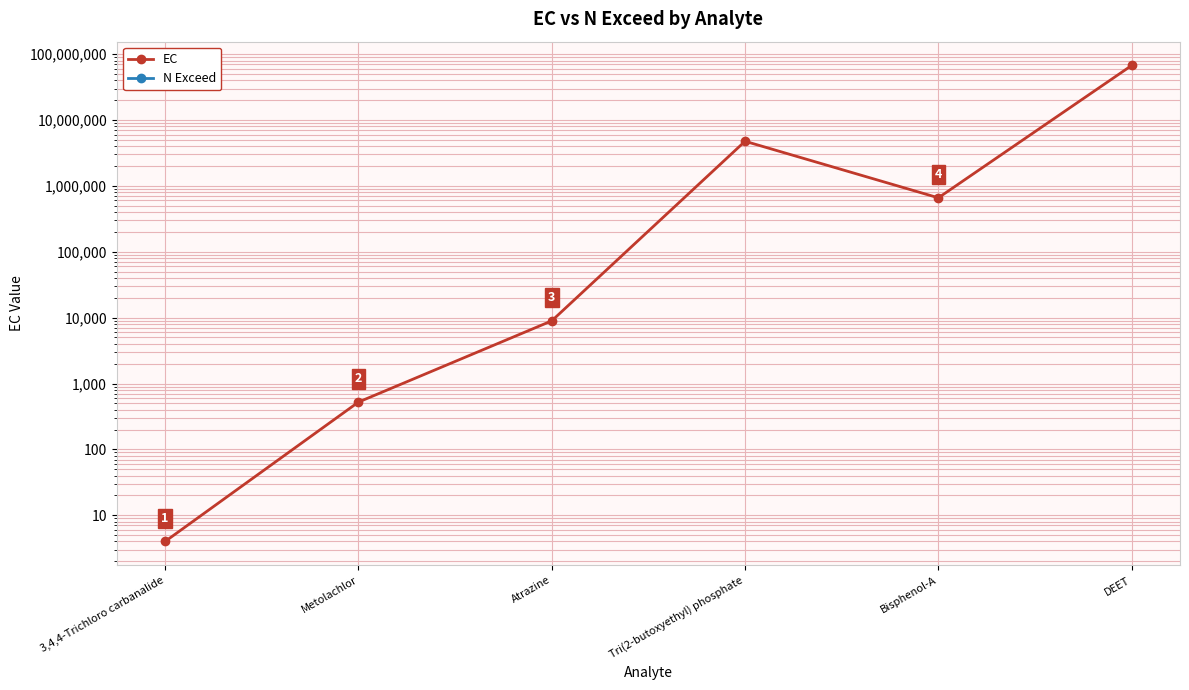

The value of EC at Bisphenol-A is 1172413. True or false?

False